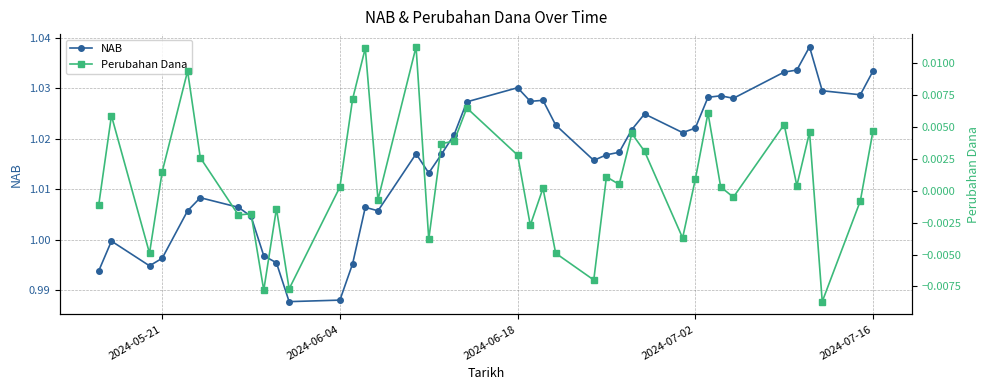

True or false: NAB has more than 2 points higher than both neighbors.

True